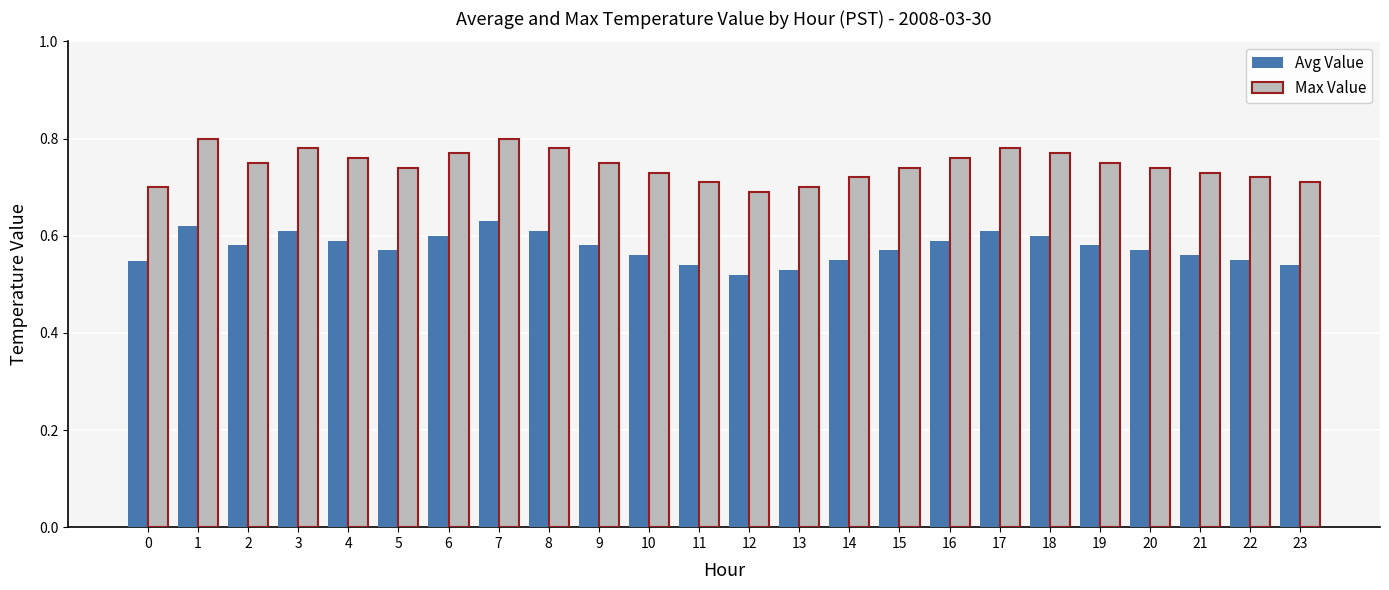

True or false: Avg Value has a value of 0.9 at 14.

False